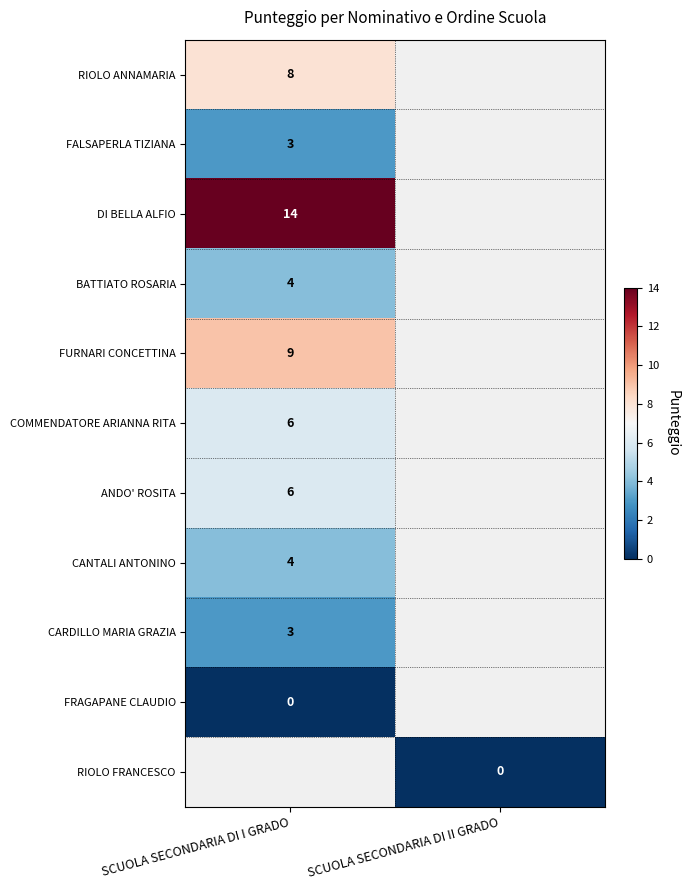

Between SCUOLA SECONDARIA DI II GRADO and SCUOLA SECONDARIA DI I GRADO, which is larger?

SCUOLA SECONDARIA DI I GRADO